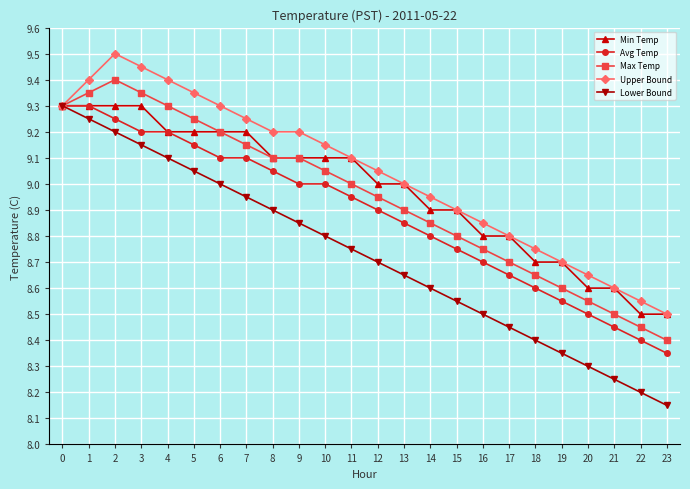

Is the value of Max Temp at 14 greater than the value of Upper Bound at 12?

No